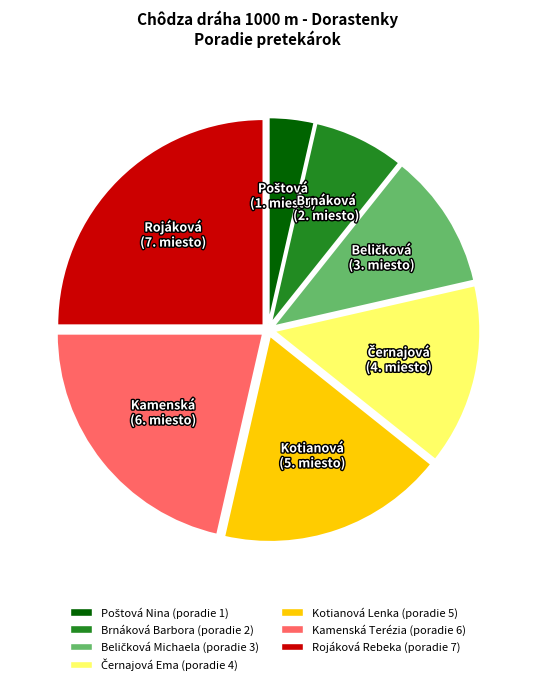

Is there any slice that represents more than half of the pie?

No